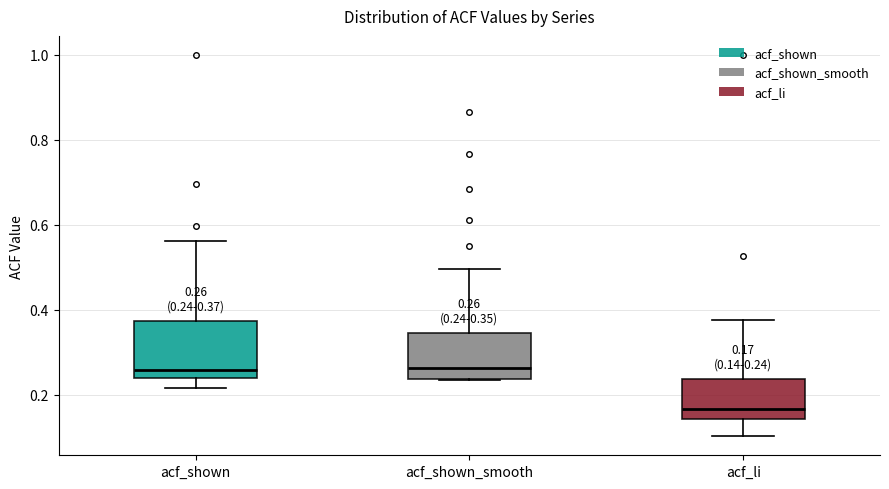

Comparing the boxes themselves (not the whiskers), which one is the tallest?

acf_shown